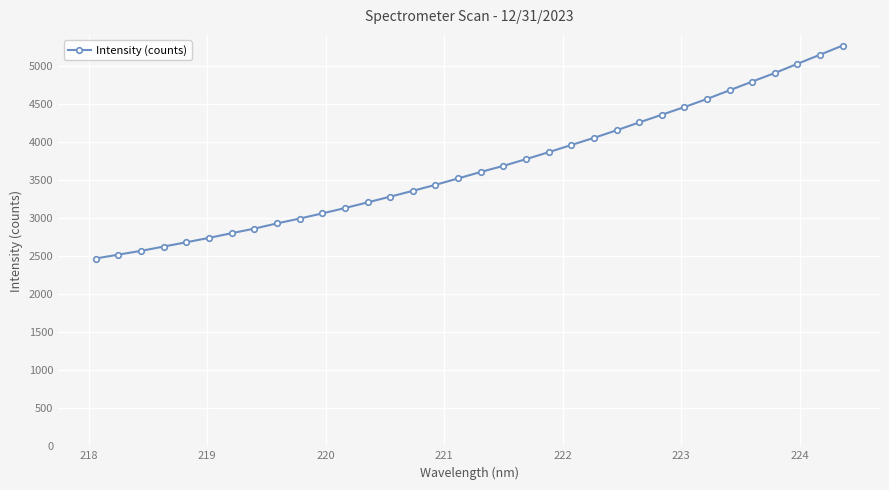

What is the value of the 20th point from the left?

3776.4